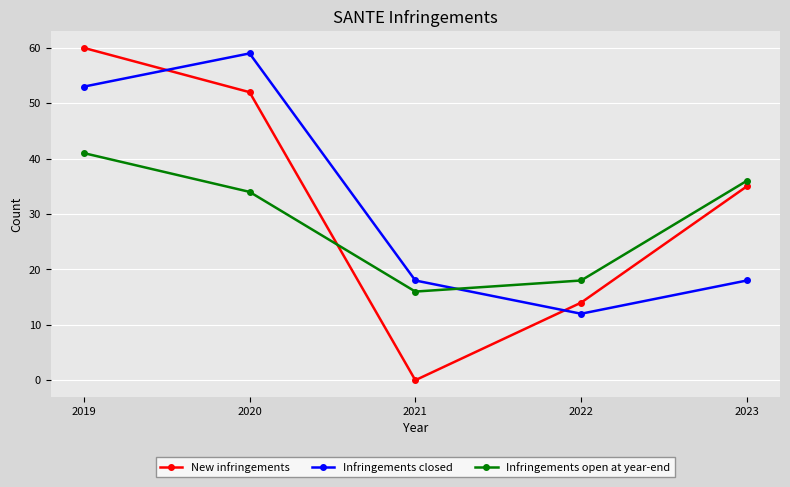

True or false: Infringements closed has a value of 12 at 2022.

True